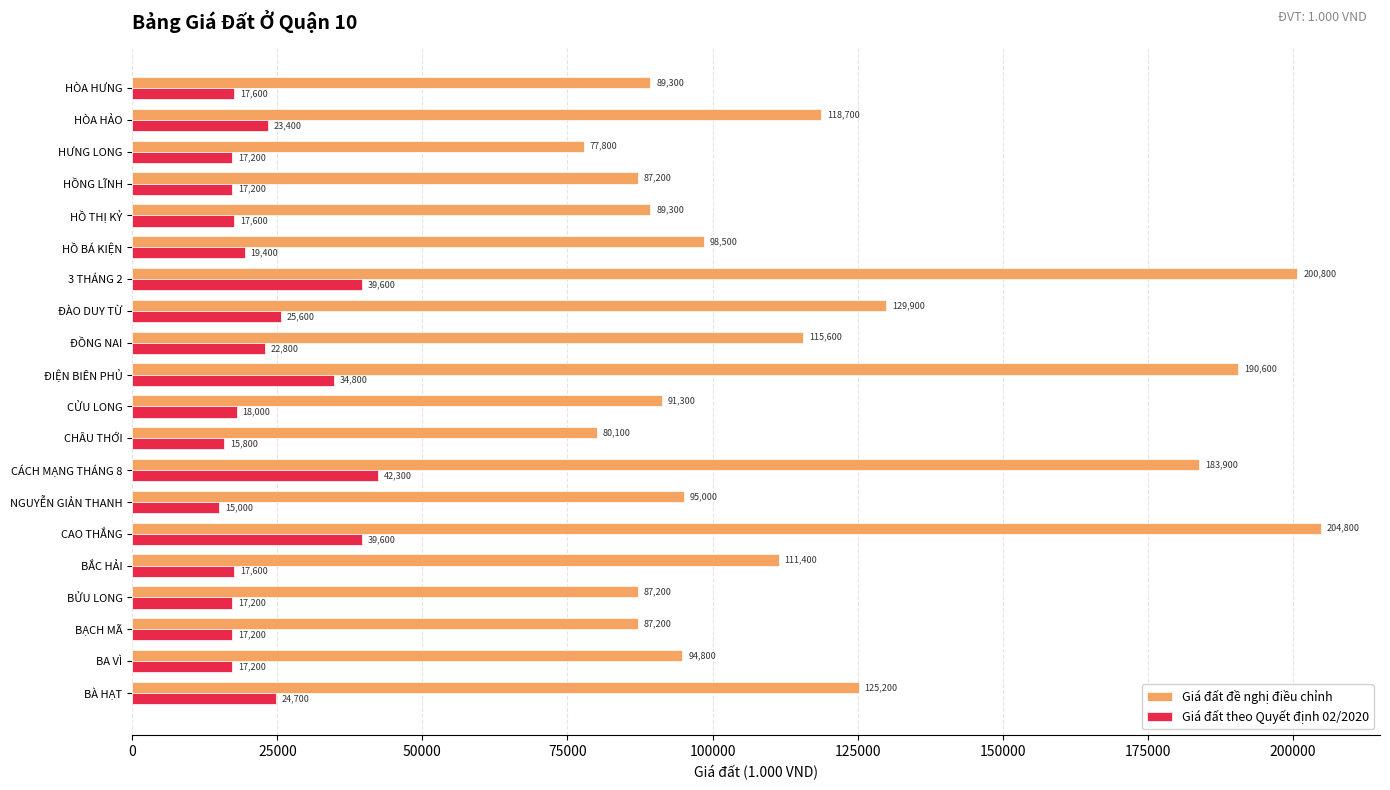

At which label is Giá đất theo Quyết định 02/2020 closest to 28650?

ĐÀO DUY TỪ